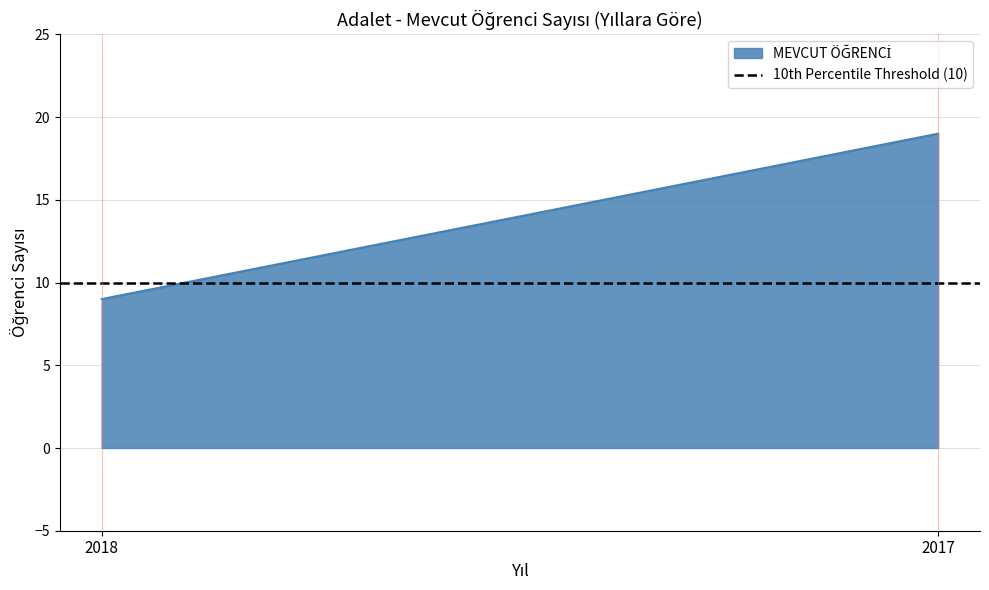

What is the greatest value displayed?

19